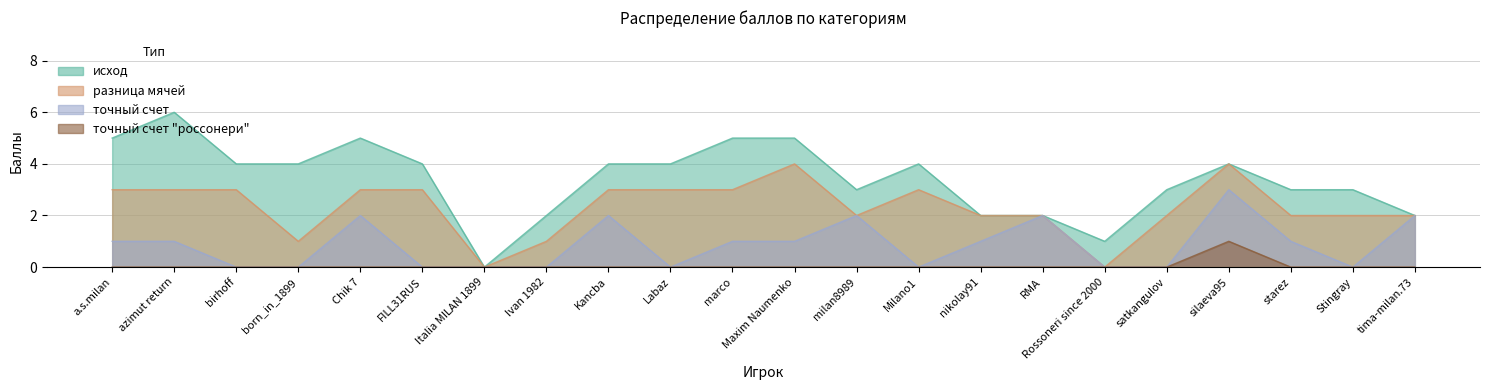

Does the chart have visible grid lines?

Yes